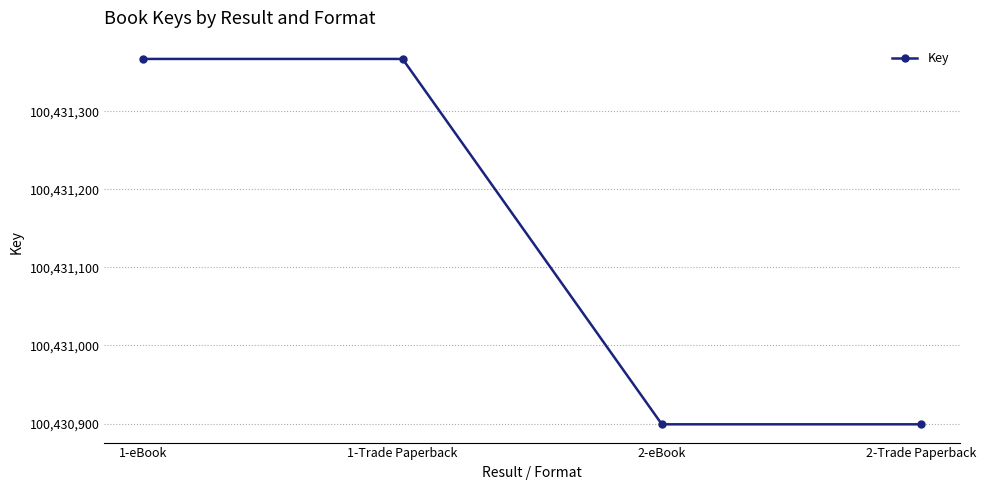

Between 2-eBook and 1-Trade Paperback, which is larger?

1-Trade Paperback